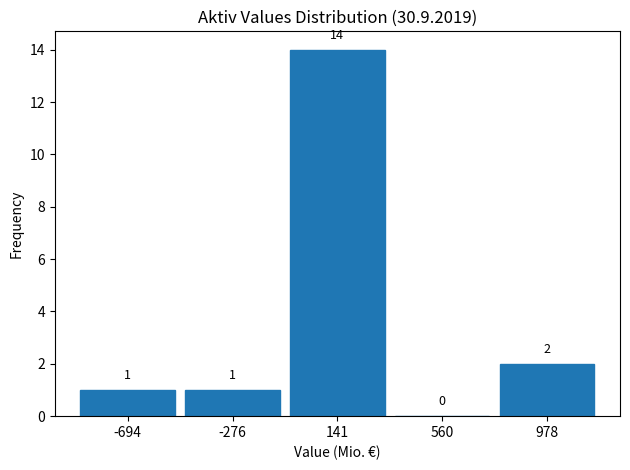

Over which range of the x-axis is the bar tallest?

-50 to 350